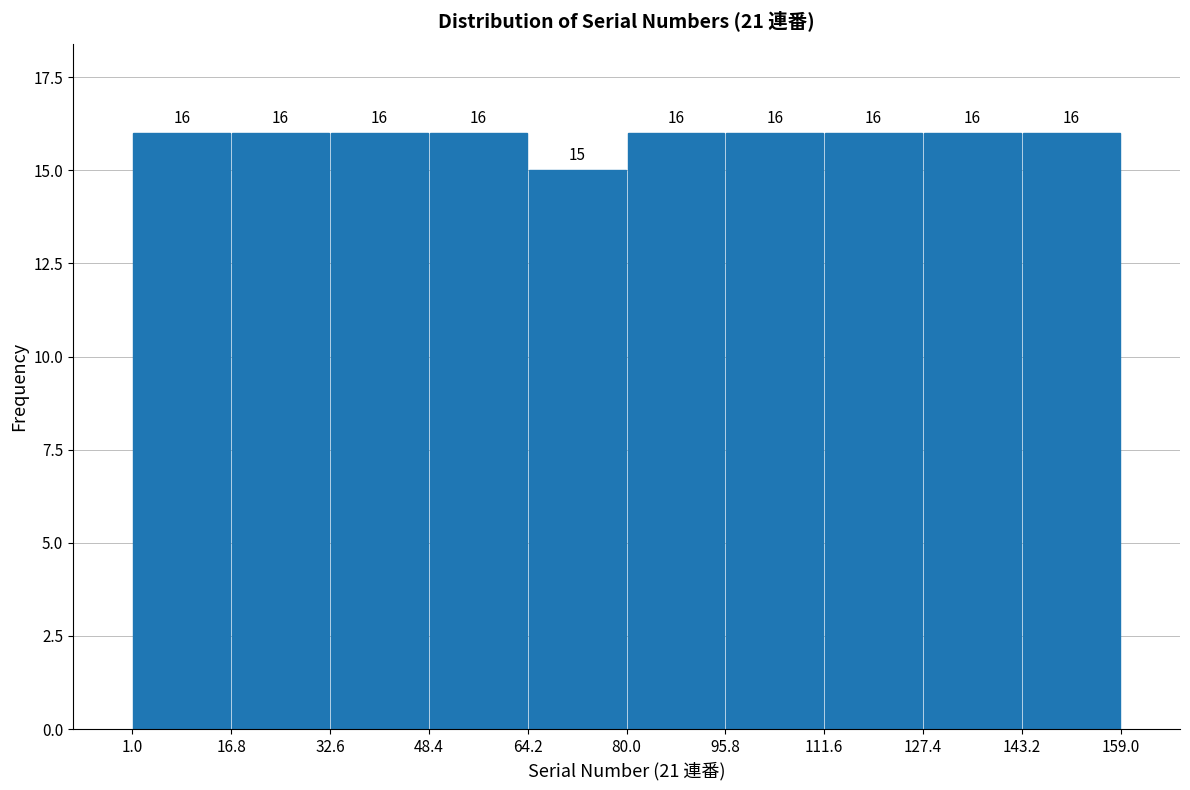

Reading left to right, transcribe this chart: for each bar, give the range it covers on the x-axis and its height.

1.0 to 16.8: 16
16.8 to 32.6: 16
32.6 to 48.4: 16
48.4 to 64.2: 16
64.2 to 80.0: 15
80.0 to 95.8: 16
95.8 to 111.6: 16
111.6 to 127.4: 16
127.4 to 143.2: 16
143.2 to 159.0: 16